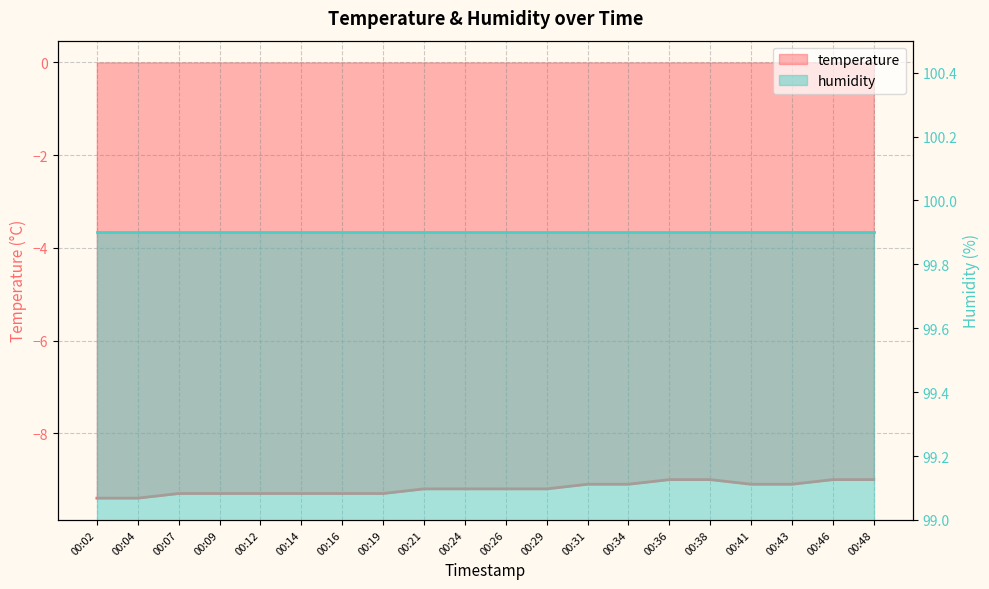

At which category does the chart reach its minimum across all series?

00:02